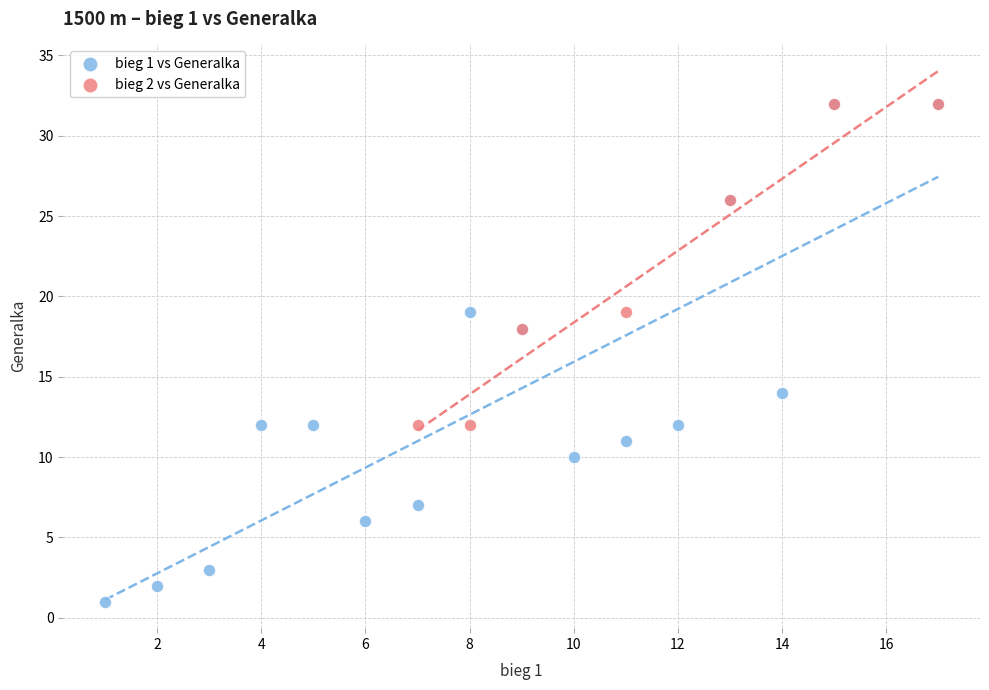

Which series has the widest spread of Y values?

bieg 1 vs Generalka